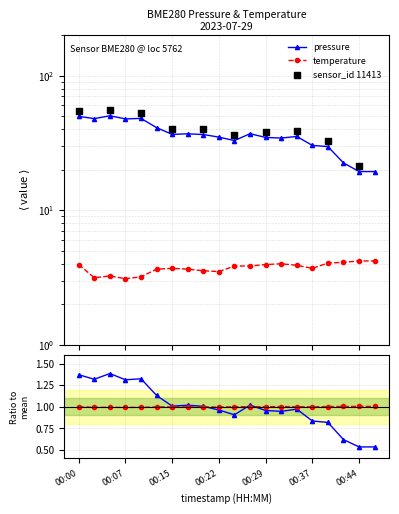

Which series reaches the maximum Y coordinate?

pressure